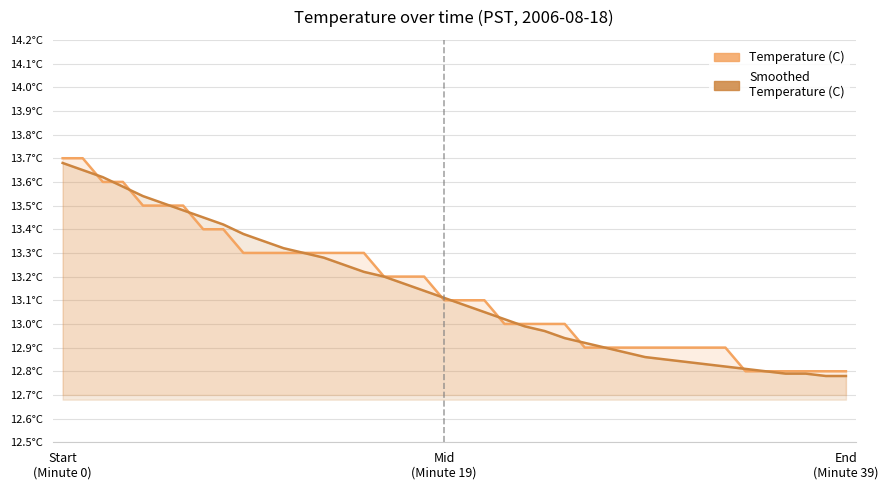

How many data points in Smoothed Temperature (C) are less than 13?

17